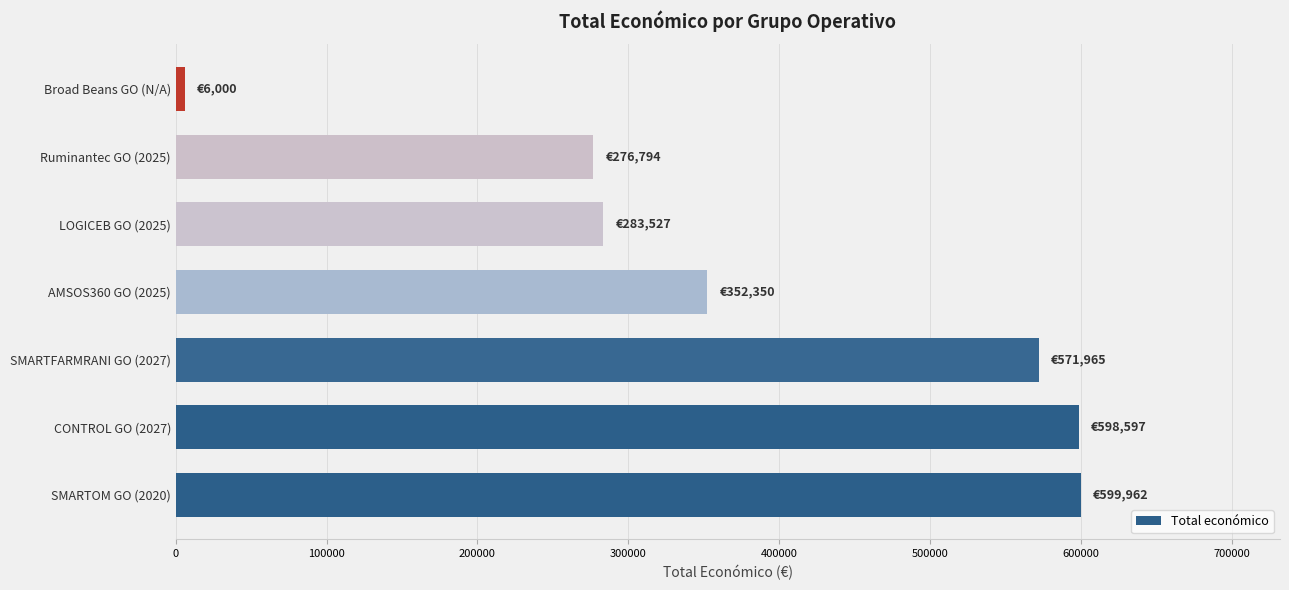

The value at CONTROL GO (2027) is 598597. True or false?

True